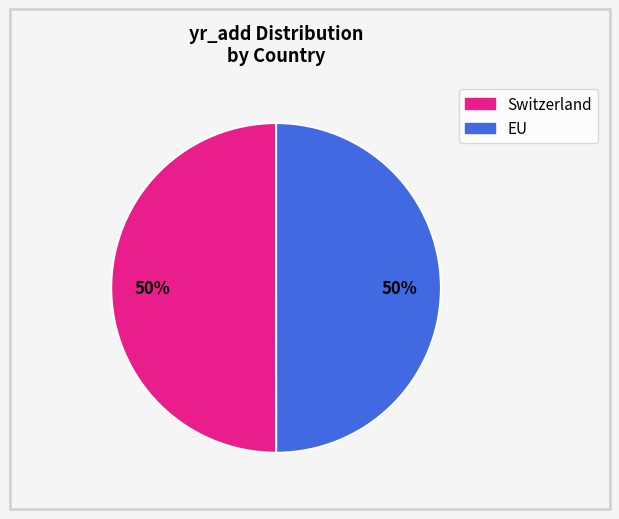

Is the sum of Switzerland and EU greater than half?

Yes